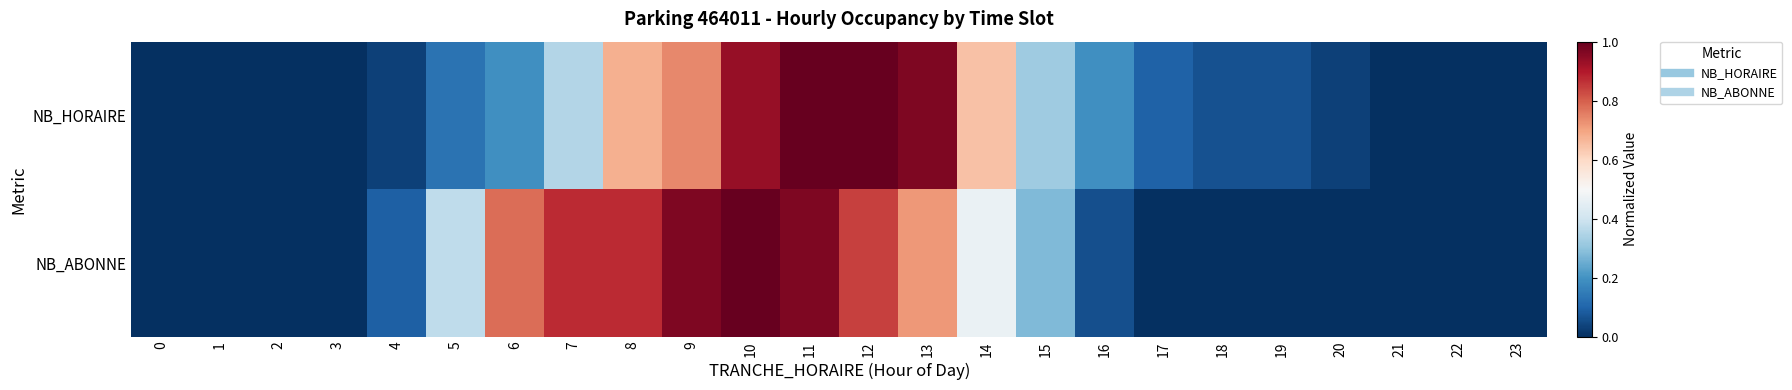

Rank the series by their maximum value, from lowest to highest.

NB_HORAIRE, NB_ABONNE